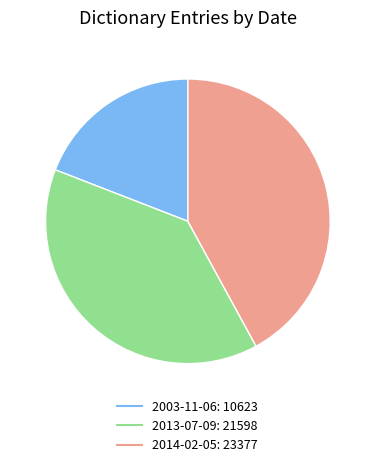

Is it true that 2014-02-05 is 28% of the pie?

False